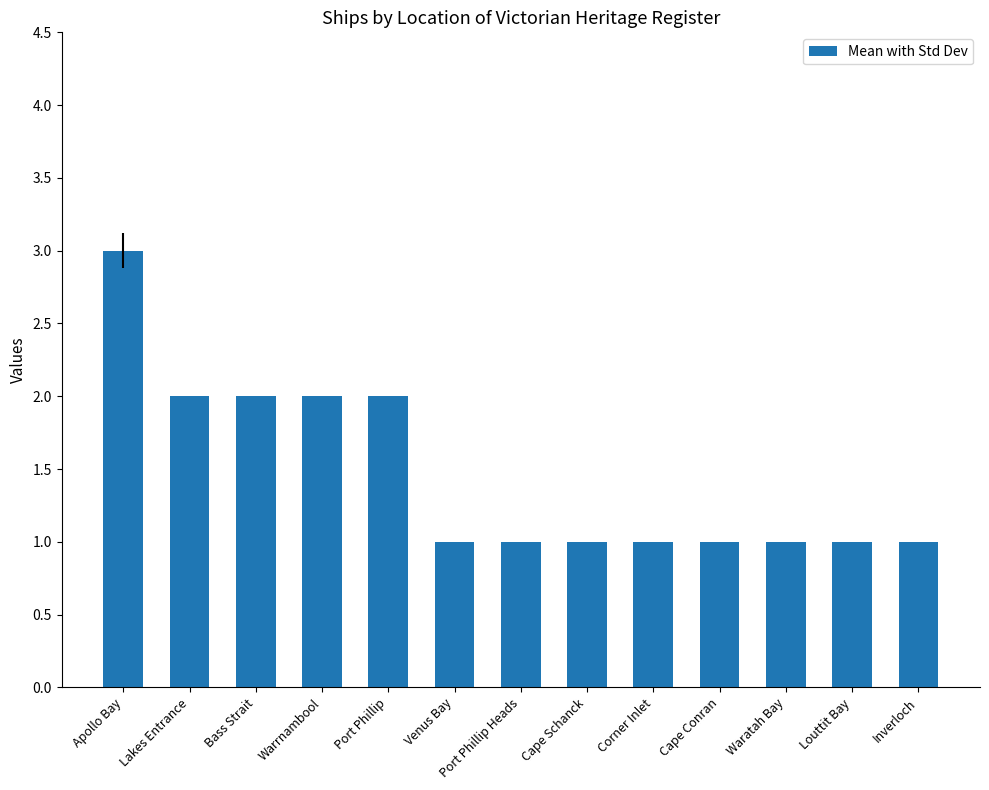

Is it true that the value at Port Phillip Heads is 0?

False